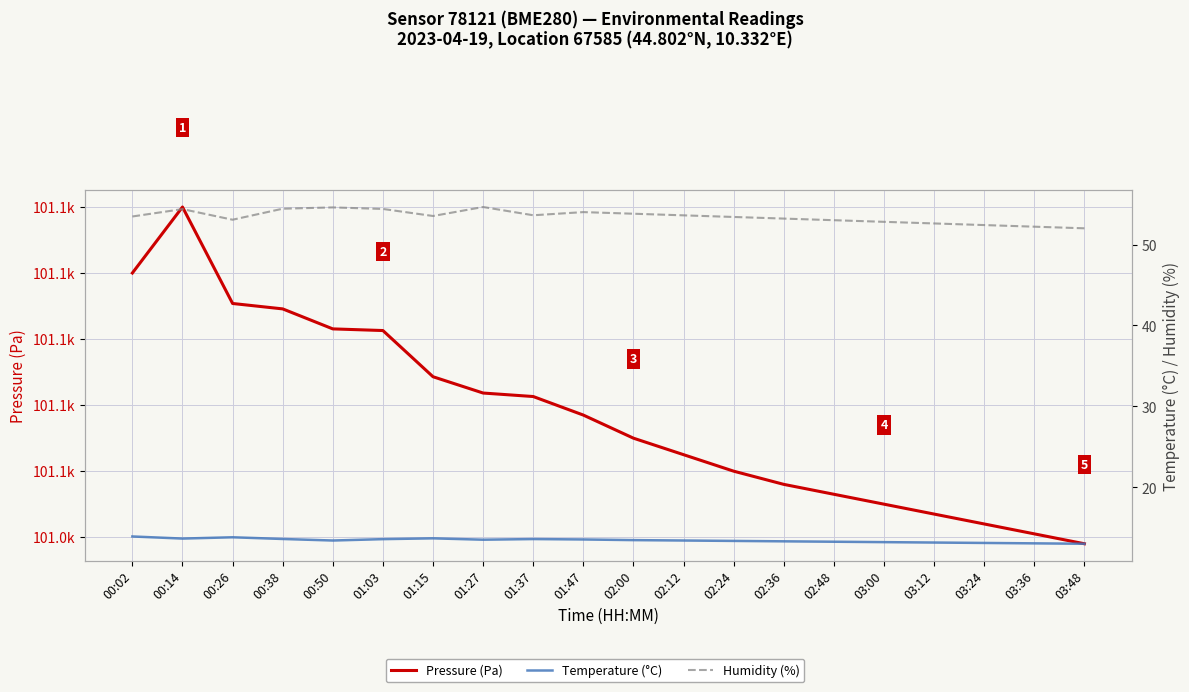

At which label does Humidity (%) first exceed 53?

00:02